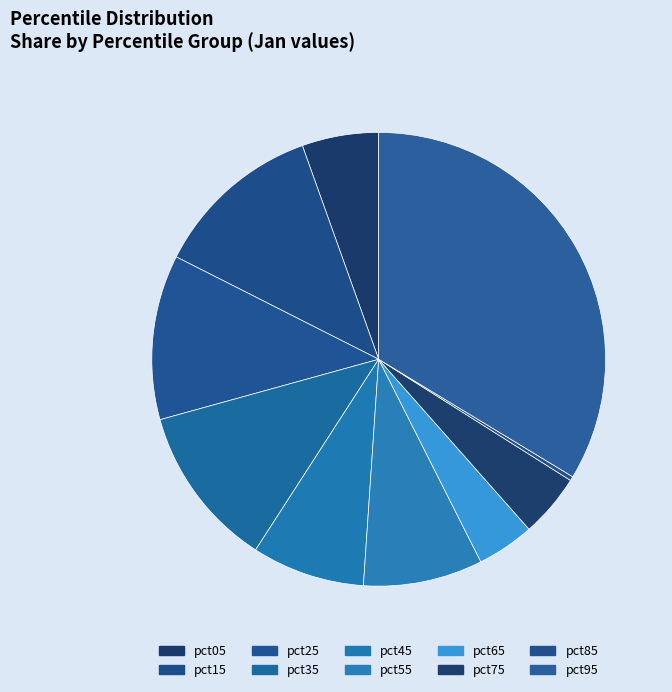

The pct95 slice represents 40% of the pie. True or false?

False